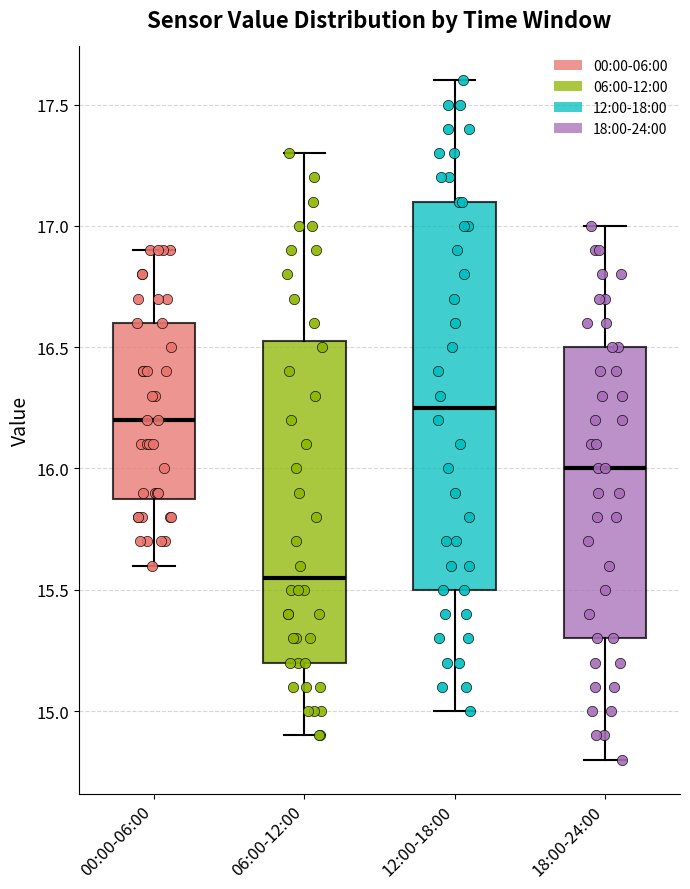

Which box is the tallest, from its lower edge to its upper edge?

12:00-18:00